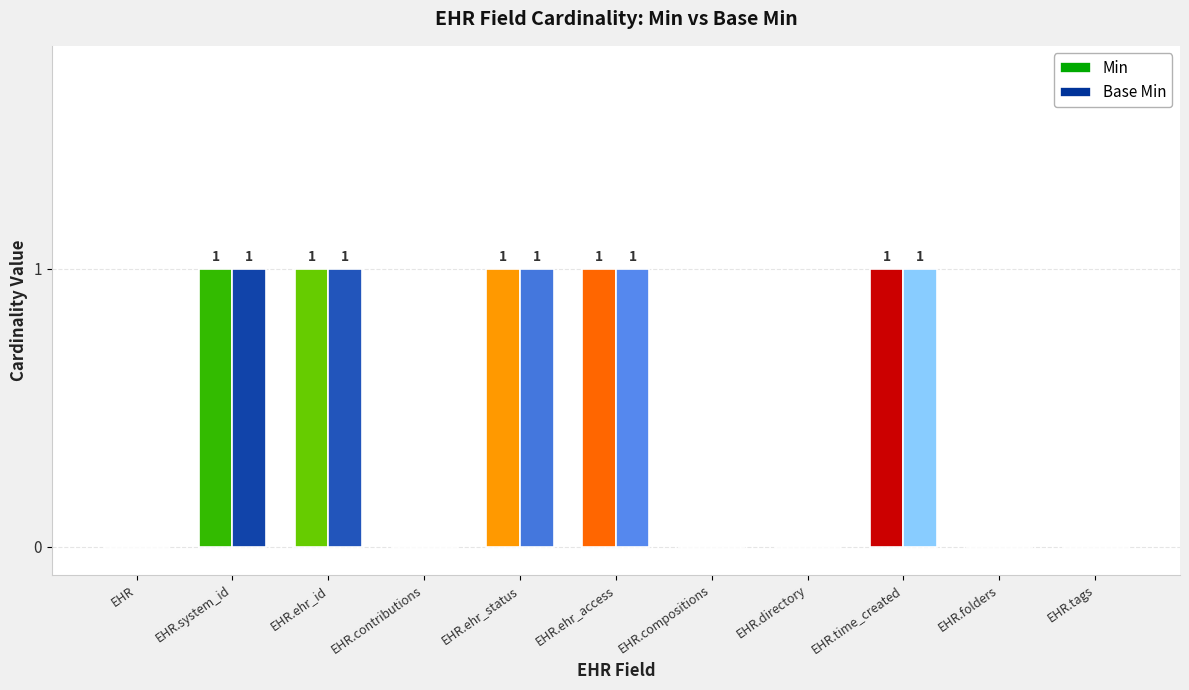

Reading left to right, list all the values displayed in this chart.

Min: EHR=0	EHR.system_id=1	EHR.ehr_id=1	EHR.contributions=0	EHR.ehr_status=1	EHR.ehr_access=1	EHR.compositions=0	EHR.directory=0	EHR.time_created=1	EHR.folders=0	EHR.tags=0
Base Min: EHR=0	EHR.system_id=1	EHR.ehr_id=1	EHR.contributions=0	EHR.ehr_status=1	EHR.ehr_access=1	EHR.compositions=0	EHR.directory=0	EHR.time_created=1	EHR.folders=0	EHR.tags=0